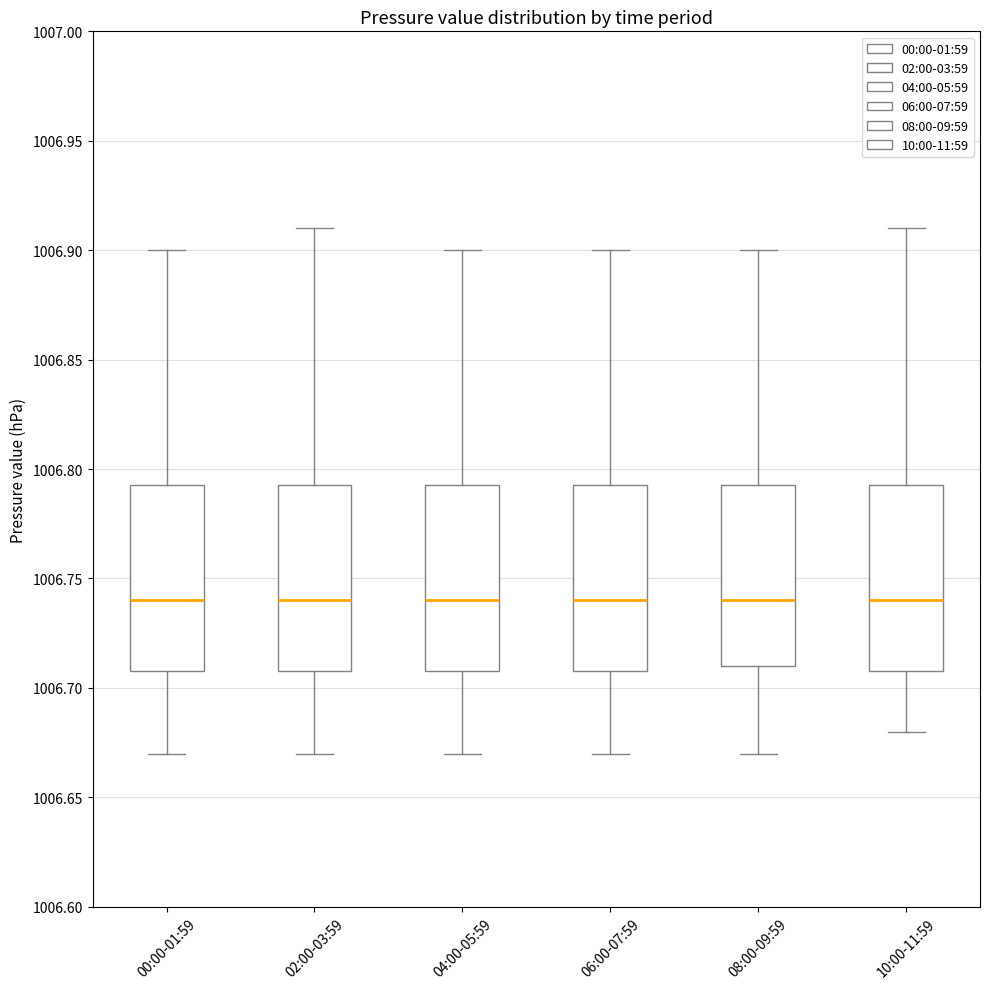

Where does the upper whisker of the box for 00:00-01:59 end on the y-axis? The values are not printed on the chart, so give them approximately, as read against the axis.

1006.900